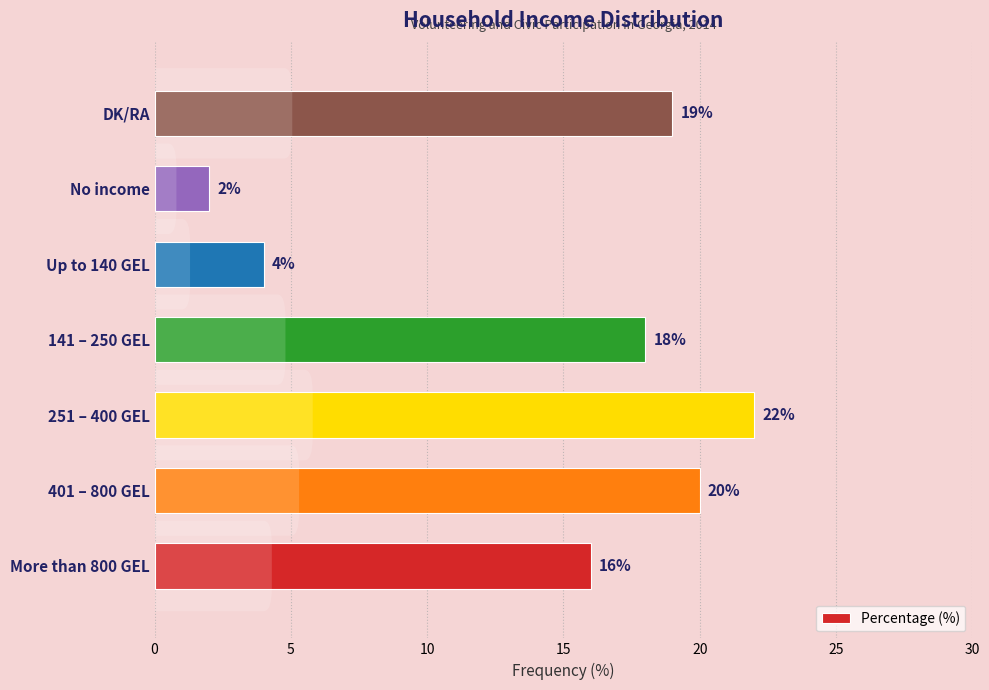

Reading top to bottom, extract all data points from this chart.

19	2	4	18	22	20	16